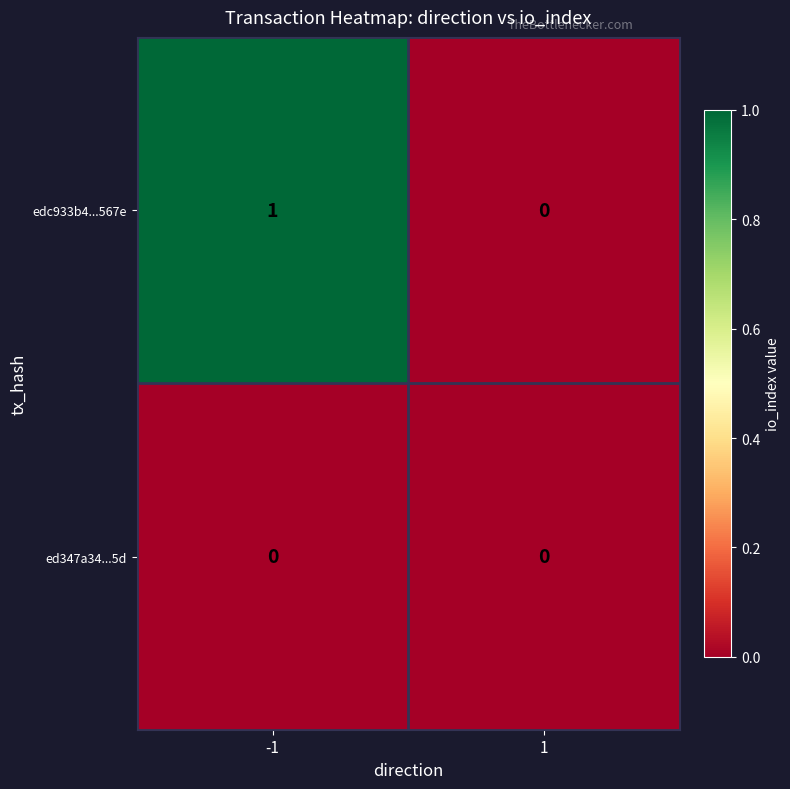

Count the number of data series in this chart.

2